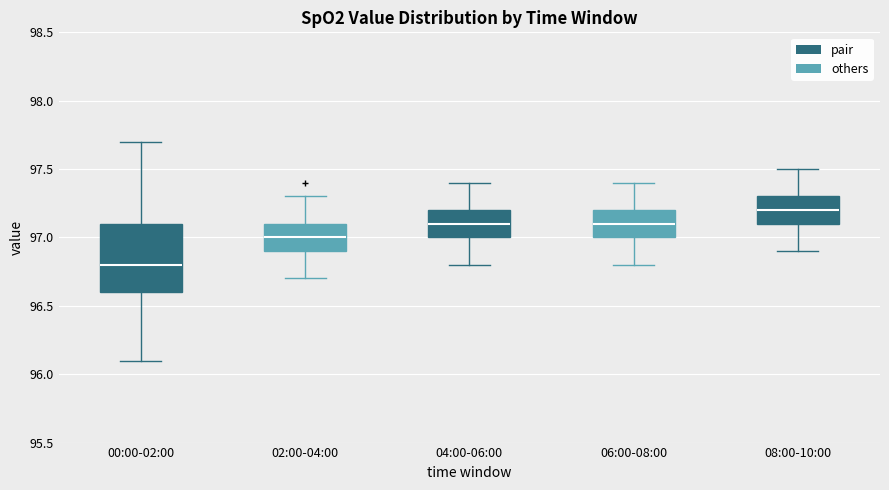

Reading left to right, transcribe this box plot: for each box, give where its median line is, the range the box spans, and where its two whiskers end, as read against the y-axis. The values are not printed on the chart, so give them approximately, as read against the axis.

00:00-02:00: median 96.8, box 96.6 to 97.1, whiskers 96.1 to 97.7
02:00-04:00: median 97.0, box 96.9 to 97.1, whiskers 96.7 to 97.3
04:00-06:00: median 97.1, box 97.0 to 97.2, whiskers 96.8 to 97.4
06:00-08:00: median 97.1, box 97.0 to 97.2, whiskers 96.8 to 97.4
08:00-10:00: median 97.2, box 97.1 to 97.3, whiskers 96.9 to 97.5